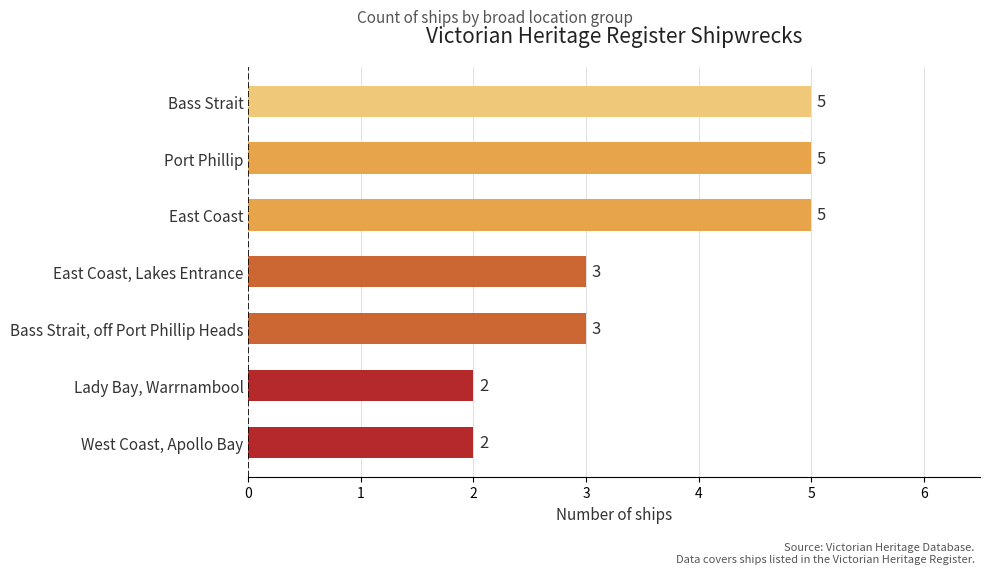

The chart shows a value of 5 at East Coast. True or false?

True